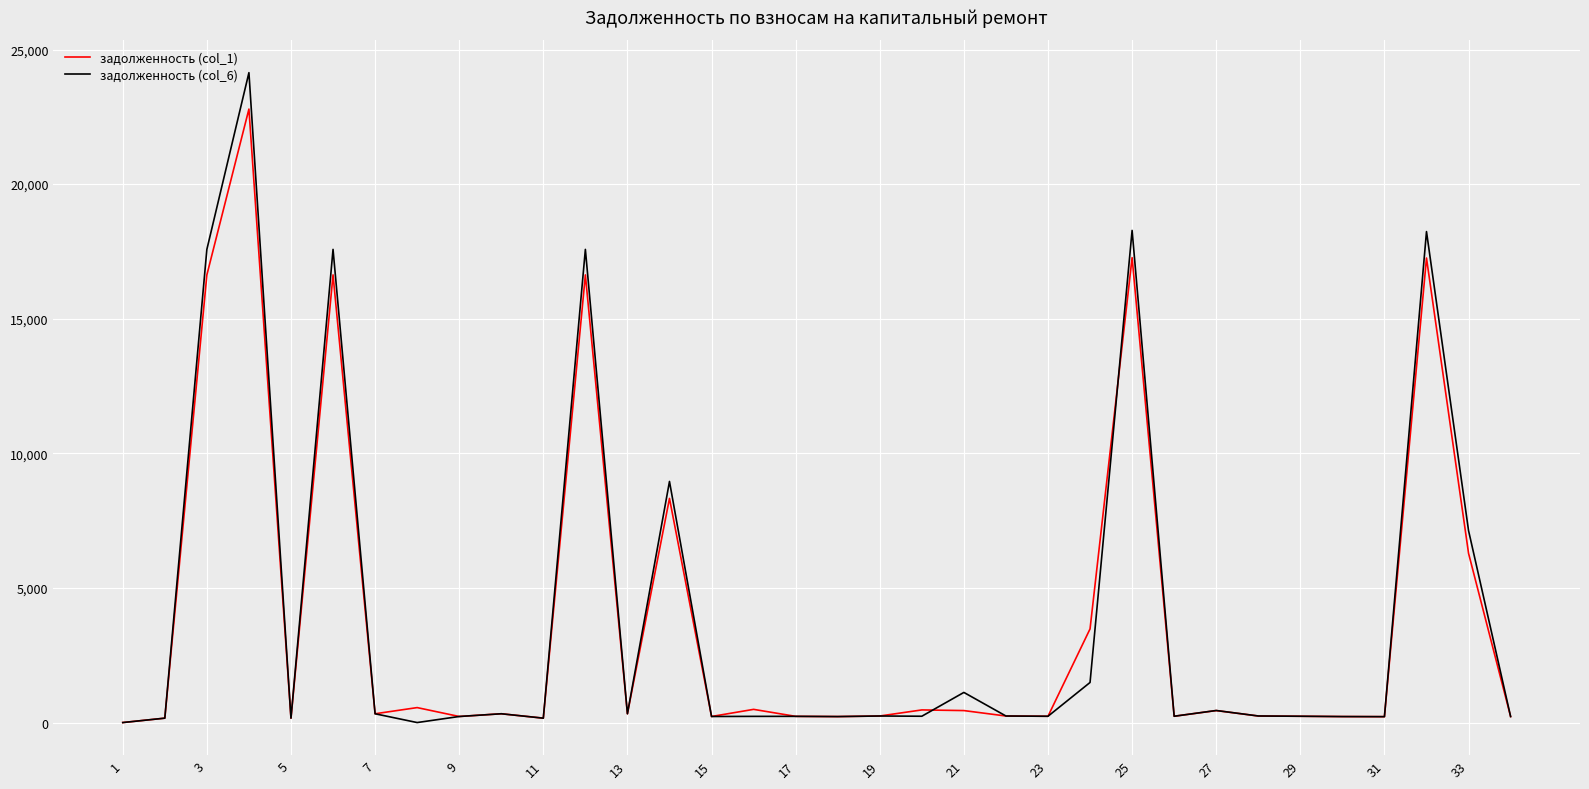

Which series has the widest spread of values?

задолженность (col_6)